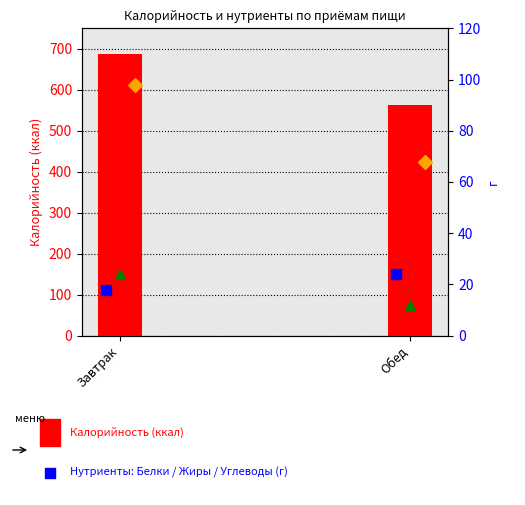

What is the total value across all series at Обед?

667